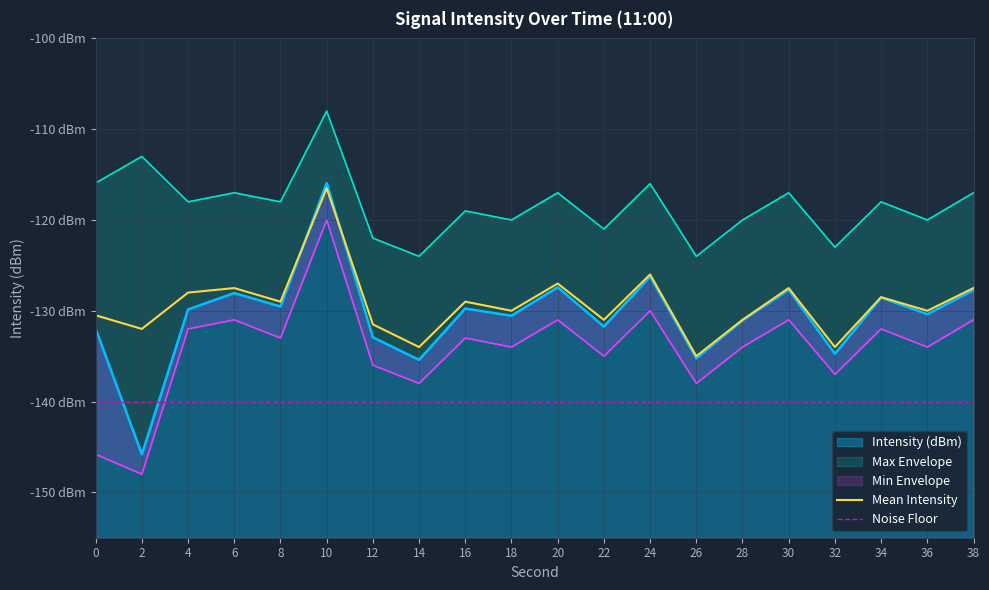

Count the number of categories in the chart.

20